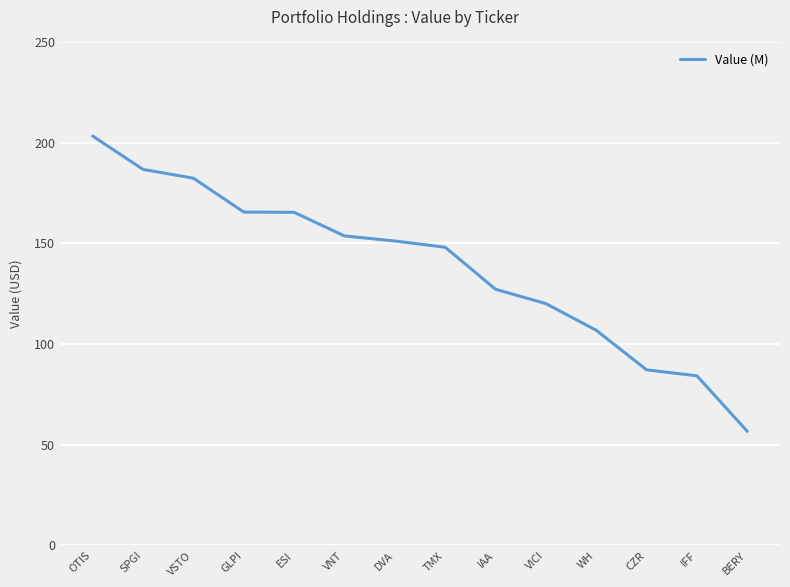

Between WH and IAA, which is larger?

IAA